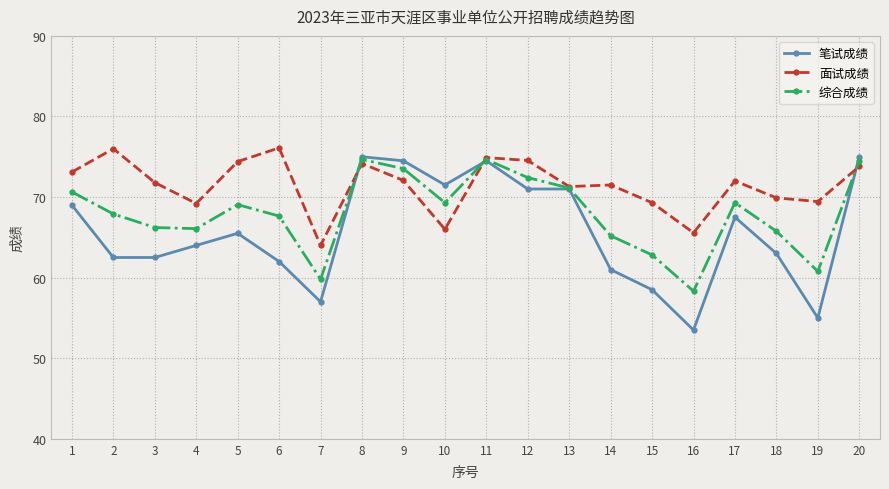

True or false: 综合成绩 has more than 0 interior local peaks.

True